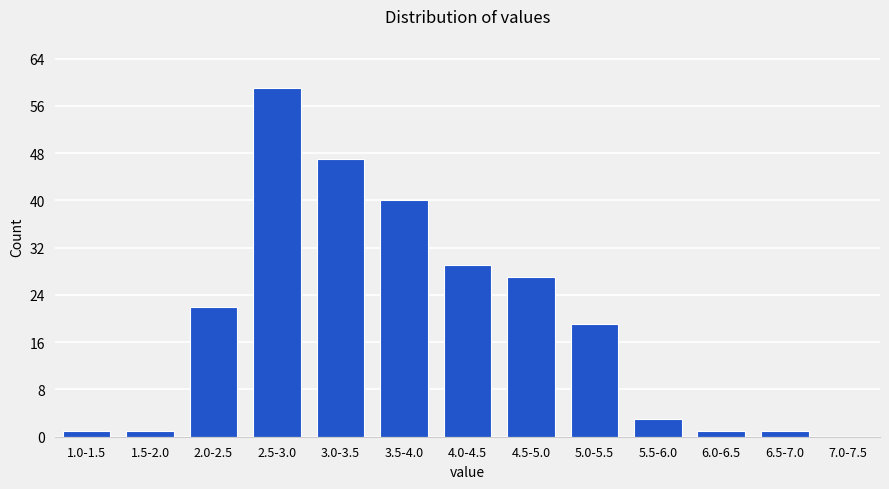

Reading left to right, extract all data points from this chart.

1.0-1.5=1	1.5-2.0=1	2.0-2.5=22	2.5-3.0=59	3.0-3.5=47	3.5-4.0=40	4.0-4.5=29	4.5-5.0=27	5.0-5.5=19	5.5-6.0=3	6.0-6.5=1	6.5-7.0=1	7.0-7.5=0